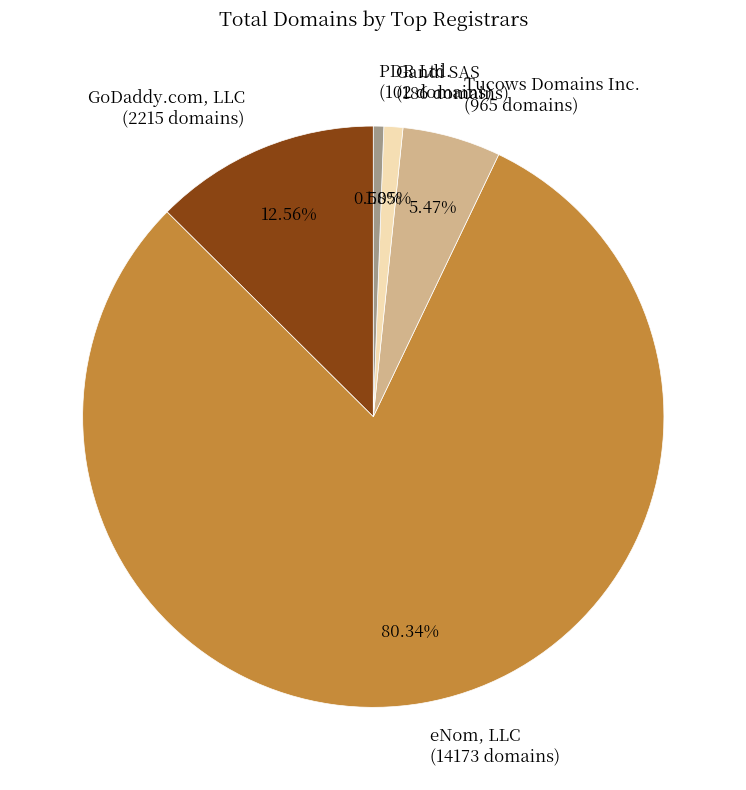

How many segments does this pie chart have?

5